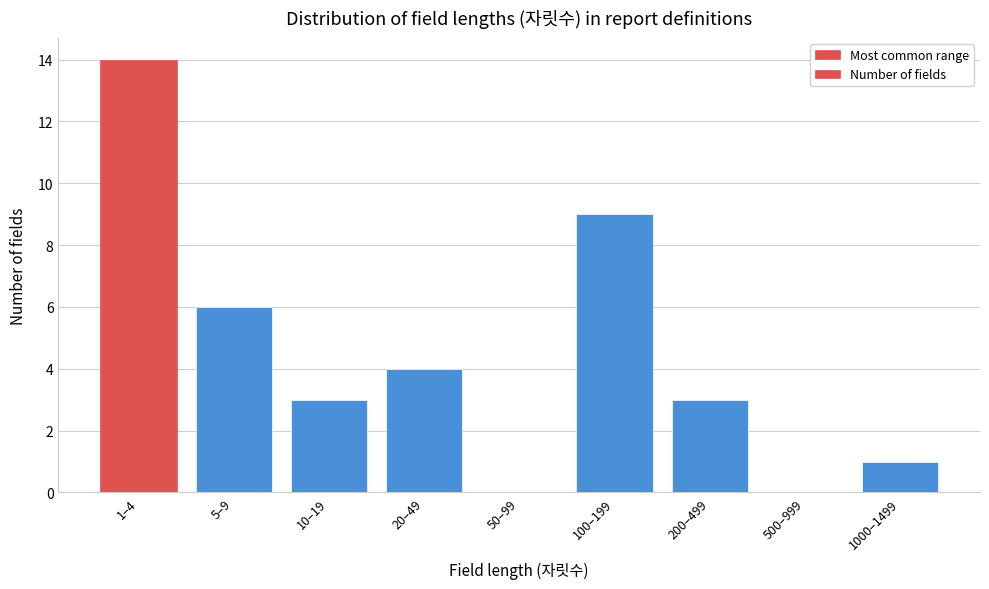

Reading left to right, list all the values displayed in this chart.

1–4=14	5–9=6	10–19=3	20–49=4	50–99=0	100–199=9	200–499=3	500–999=0	1000–1499=1